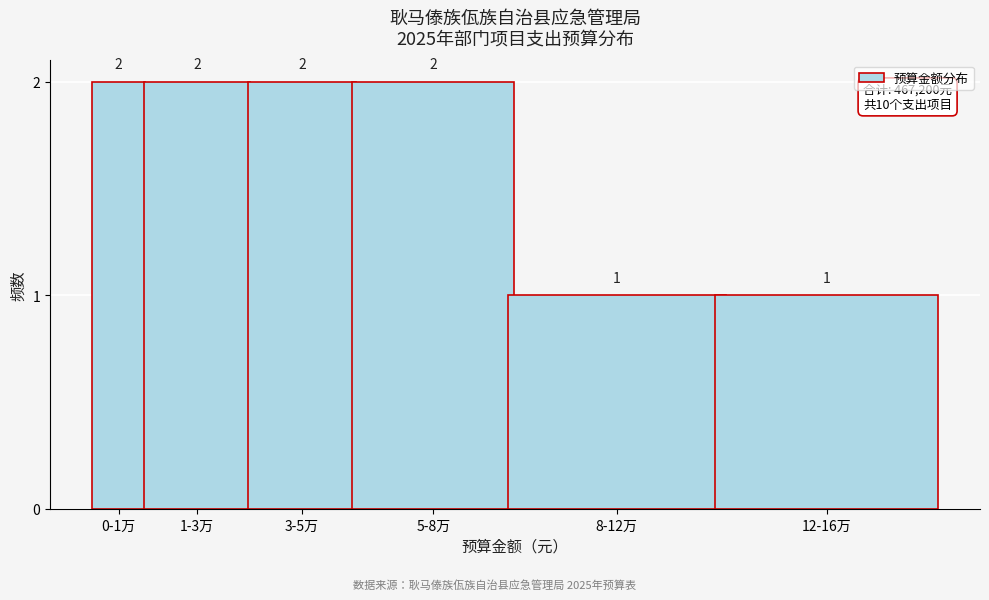

Reading right to left, list all the values displayed in this chart.

1	1	2	2	2	2